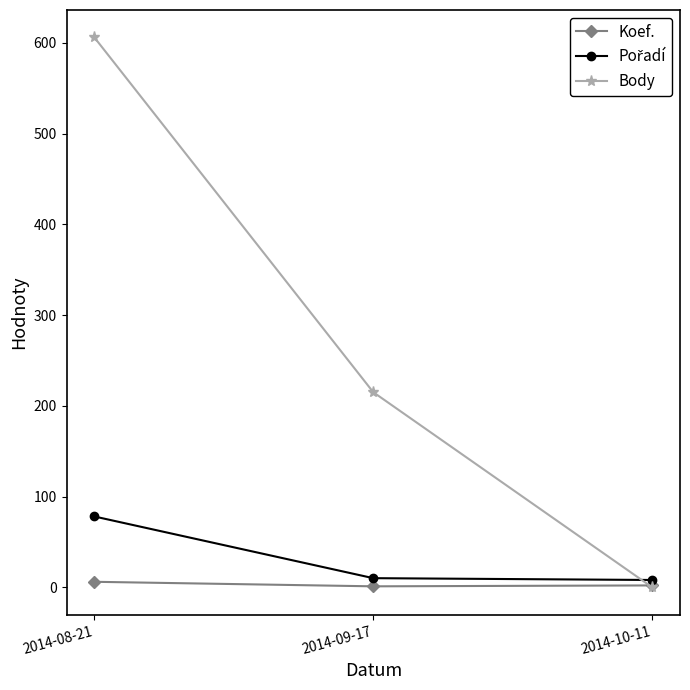

Between 2014-08-21 and 2014-10-11, which series saw the biggest shift?

Body